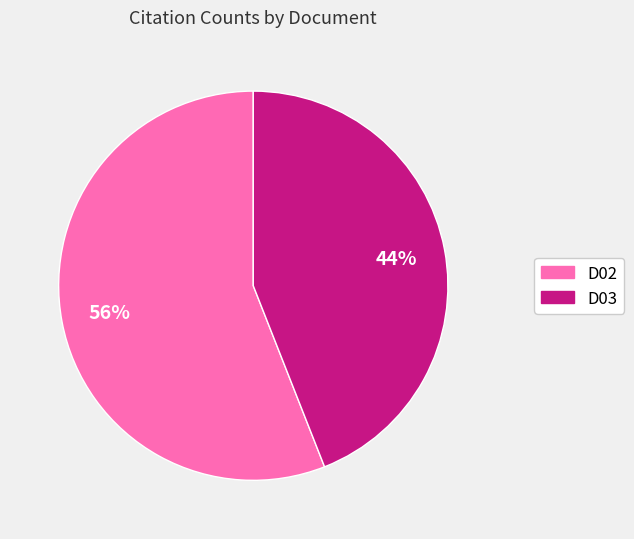

The D02 slice represents 51% of the pie. True or false?

False